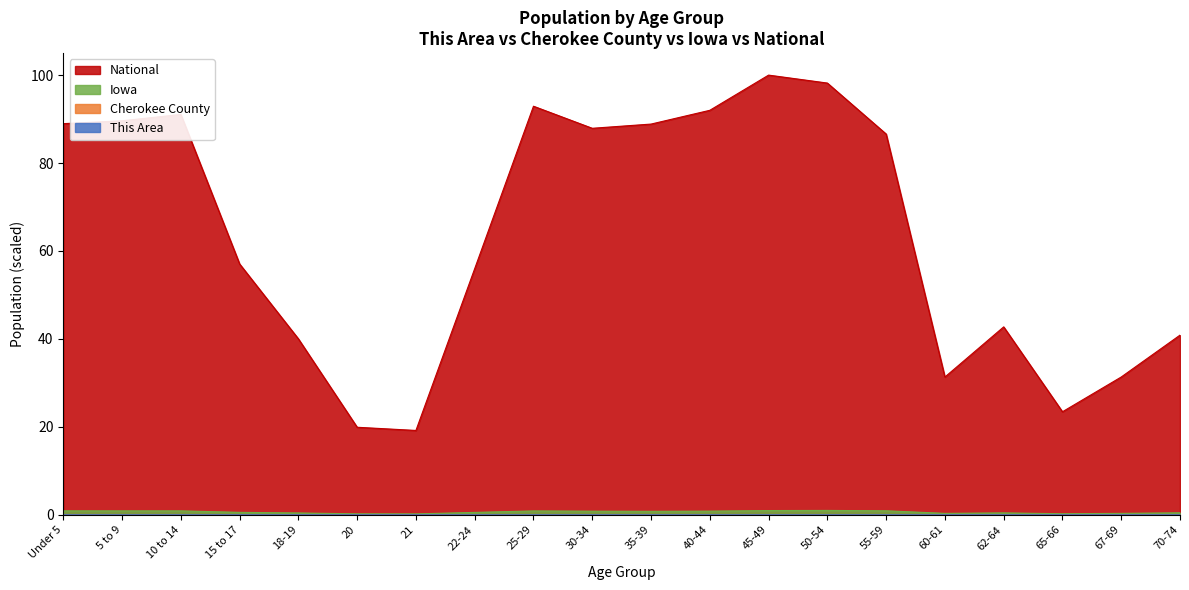

Reading left to right, list all the values displayed in this chart.

This Area: 0.0	0.0	0.0	0.0	0.0	0.0	0.0	0.0	0.0	0.0	0.0	0.0	0.0	0.0	0.0	0.0	0.0	0.0	0.0	0.0
Cherokee County: 0.0	0.0	0.0	0.0	0.0	0.0	0.0	0.0	0.0	0.0	0.0	0.0	0.0	0.0	0.0	0.0	0.0	0.0	0.0	0.0
Iowa: 0.9	0.9	0.9	0.5	0.4	0.2	0.2	0.5	0.9	0.8	0.8	0.8	1.0	1.0	0.9	0.3	0.4	0.2	0.3	0.4
National: 89.0	89.6	91.1	57.0	40.0	19.9	19.2	56.0	92.9	87.9	88.9	92.0	100.0	98.2	86.6	31.3	42.7	23.4	31.3	40.9